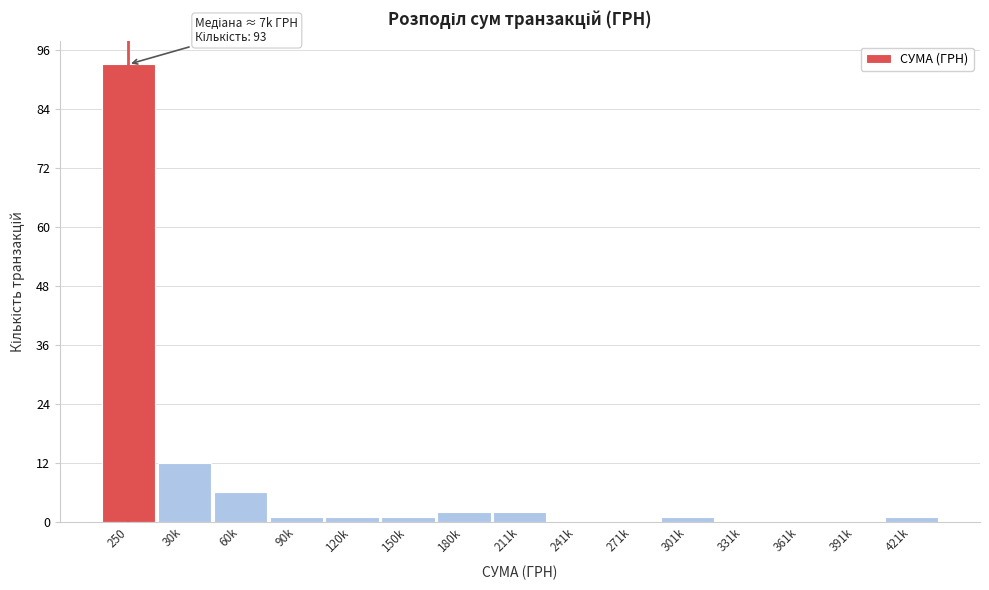

Reading left to right, list all the values displayed in this chart.

250=93	30k=12	60k=6	90k=1	120k=1	150k=1	180k=2	211k=2	241k=0	271k=0	301k=1	331k=0	361k=0	391k=0	421k=1